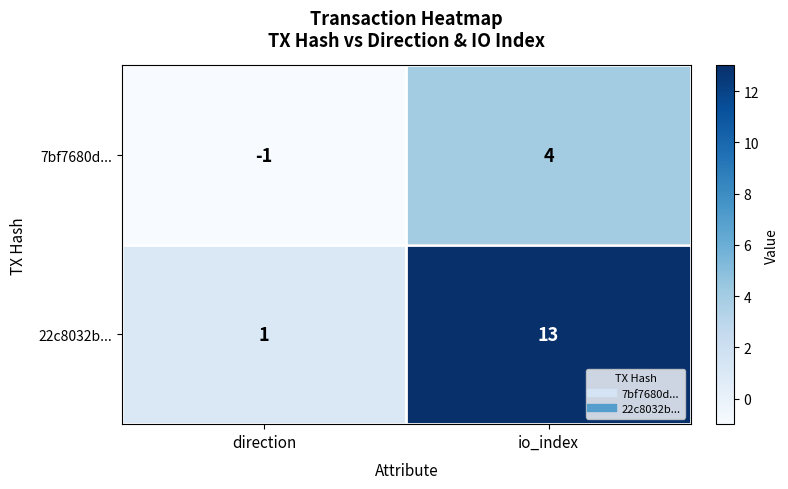

What is the difference between the highest and lowest values at io_index?

9